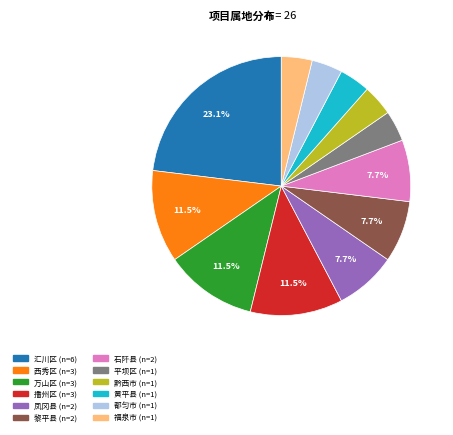

To the nearest percent, what portion does 黔西市 represent?

4%